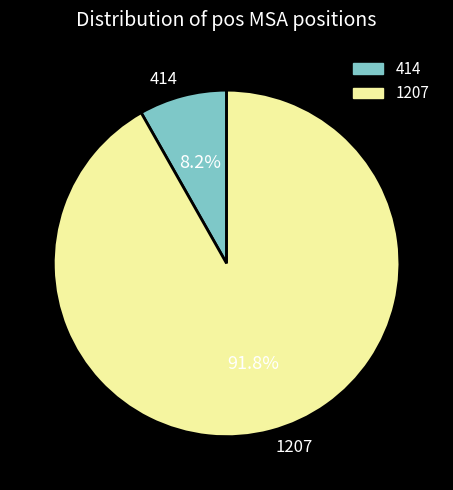

What is the total percentage of 1207 and 414?

100.0%